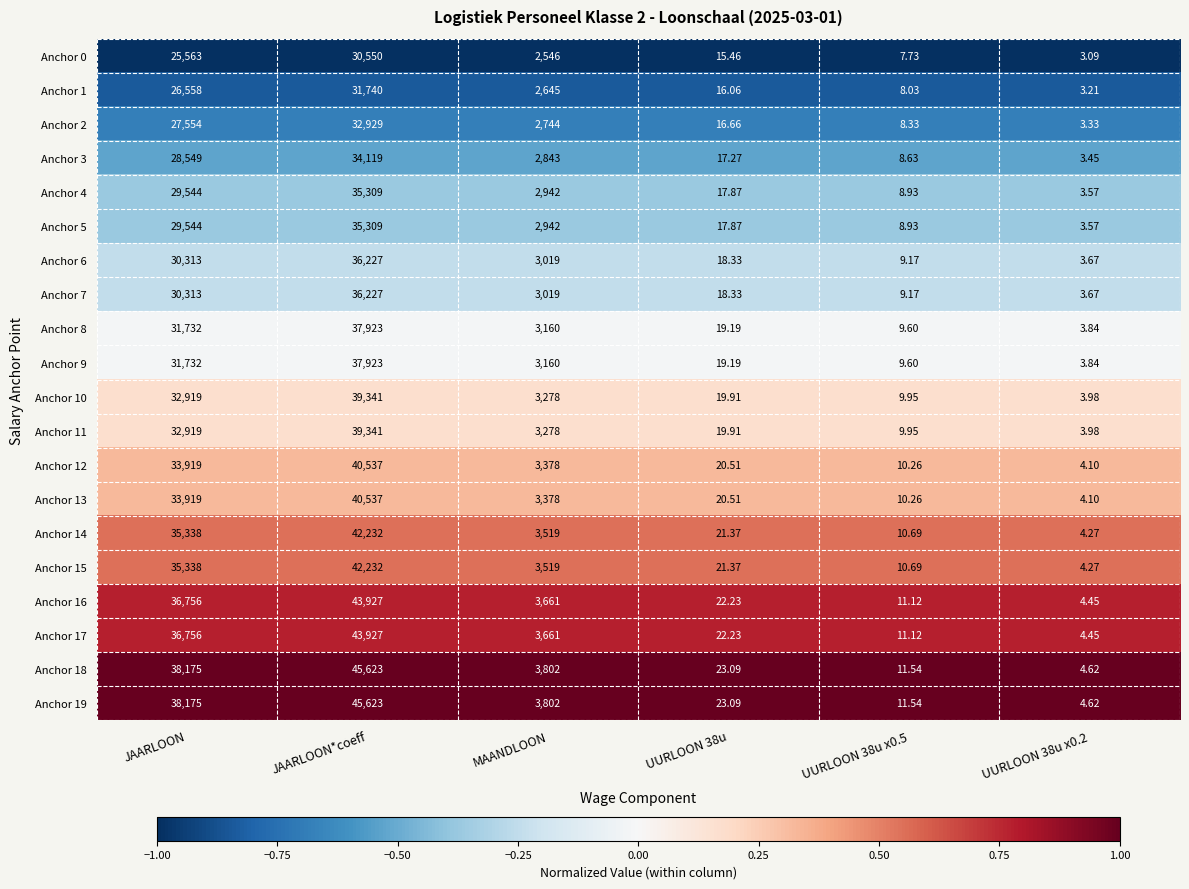

Where is Anchor 3 nearest to the value 17061?

JAARLOON